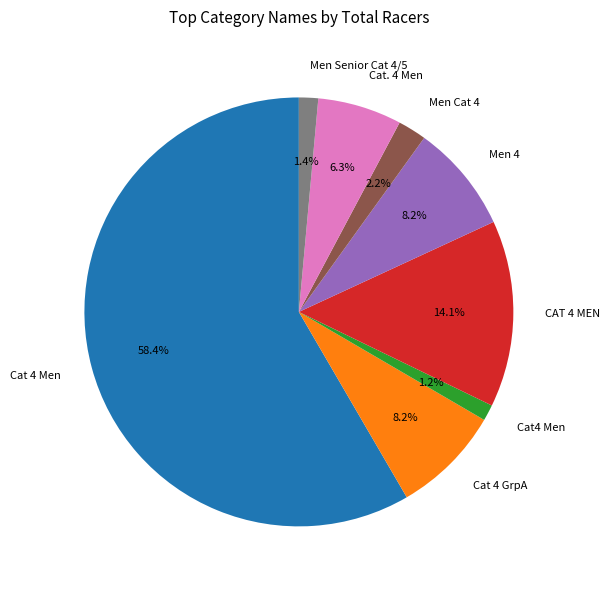

Does Cat 4 Men represent more than half of the total?

Yes